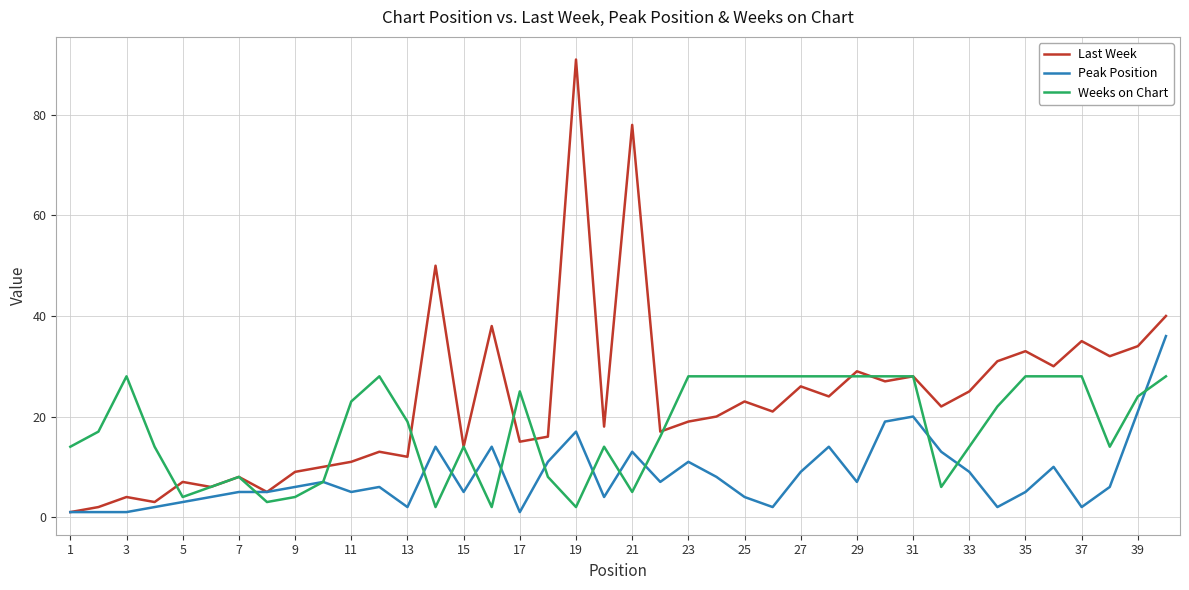

Which series has the largest total across all categories?

Last Week